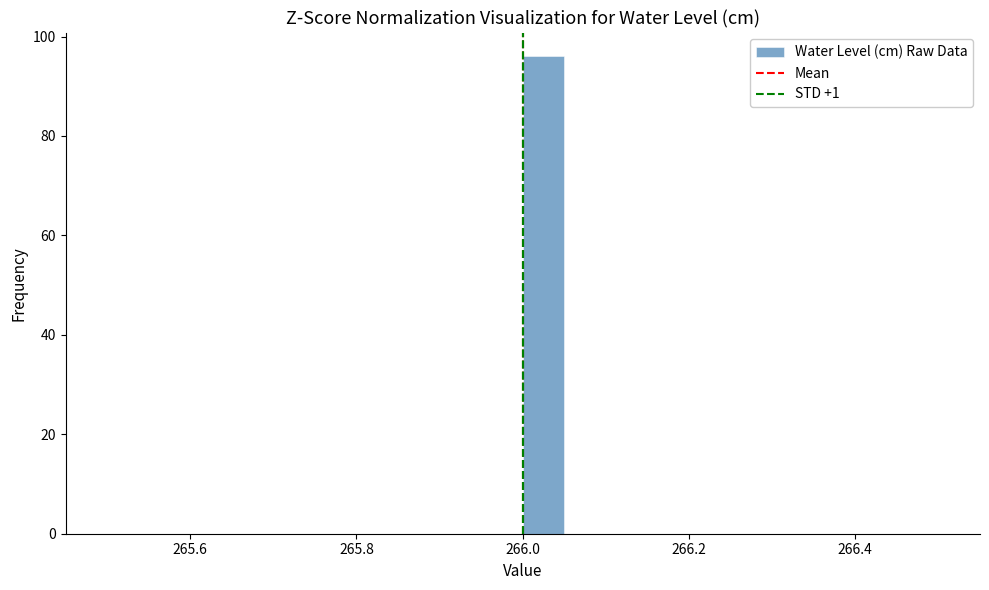

Read against the x-axis, roughly where is the centre of the tallest bar?

266.02